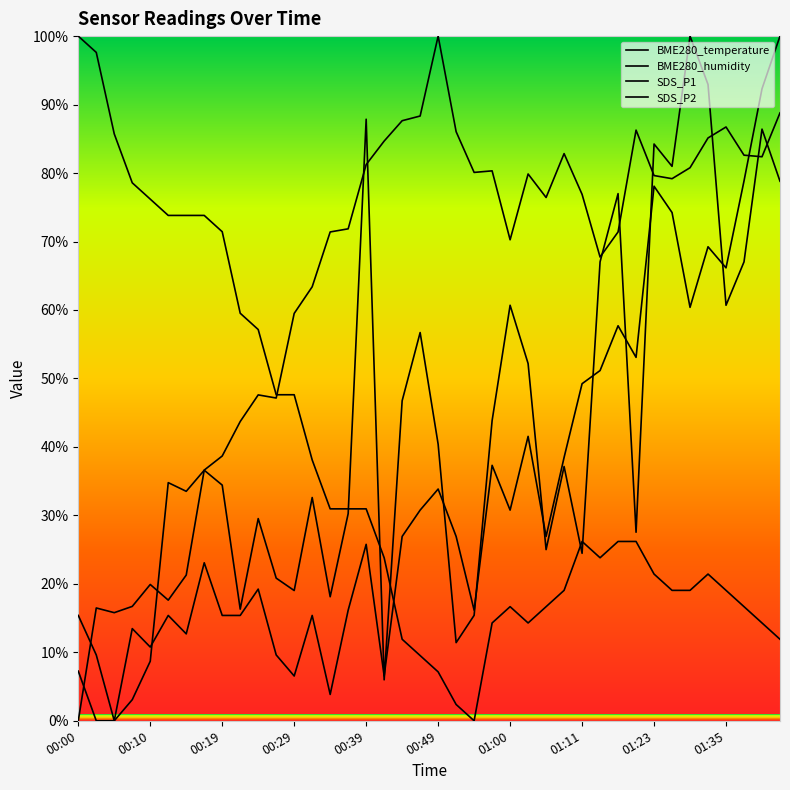

What is the label of the 7th point from the left?

01:00